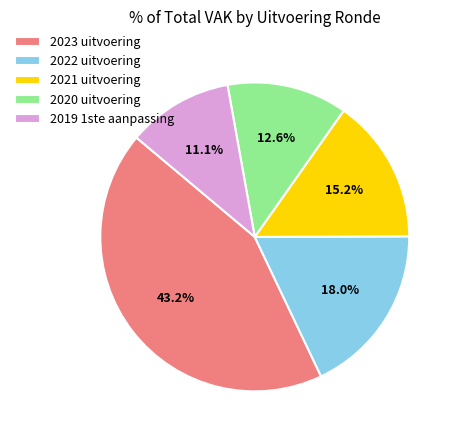

What is the ratio of the value at 2020 uitvoering to the value at 2019 1ste aanpassing?

1.1